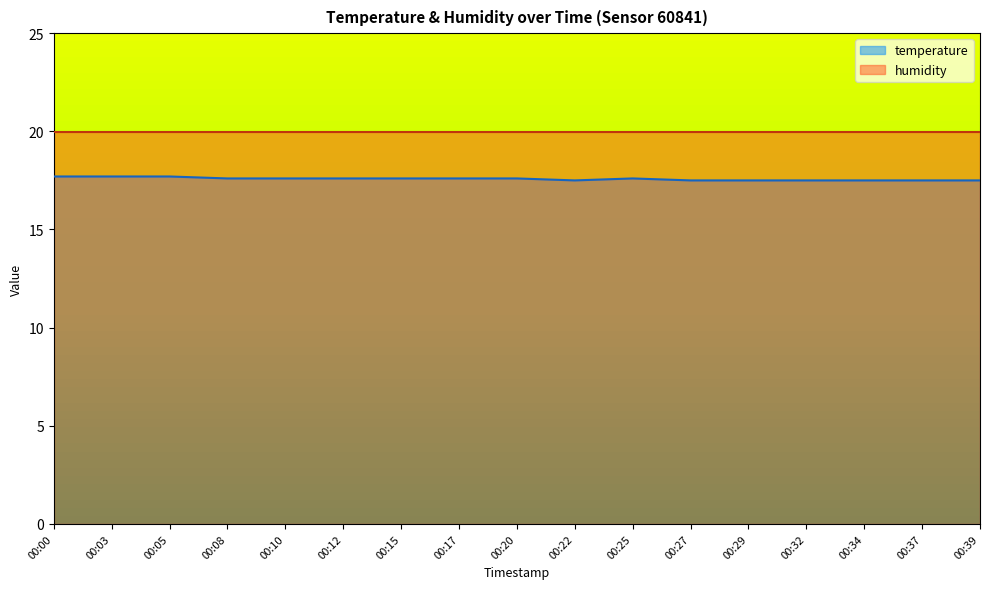

Approximately how many times larger is the value at 00:39 compared to 00:15?

1.0